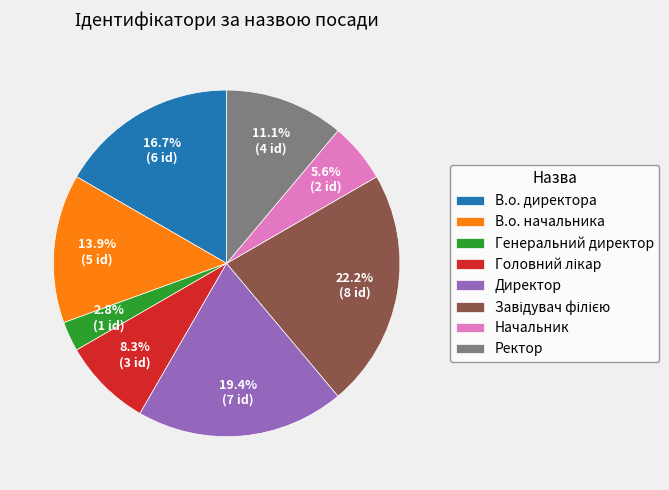

Is there any slice that represents more than half of the pie?

No